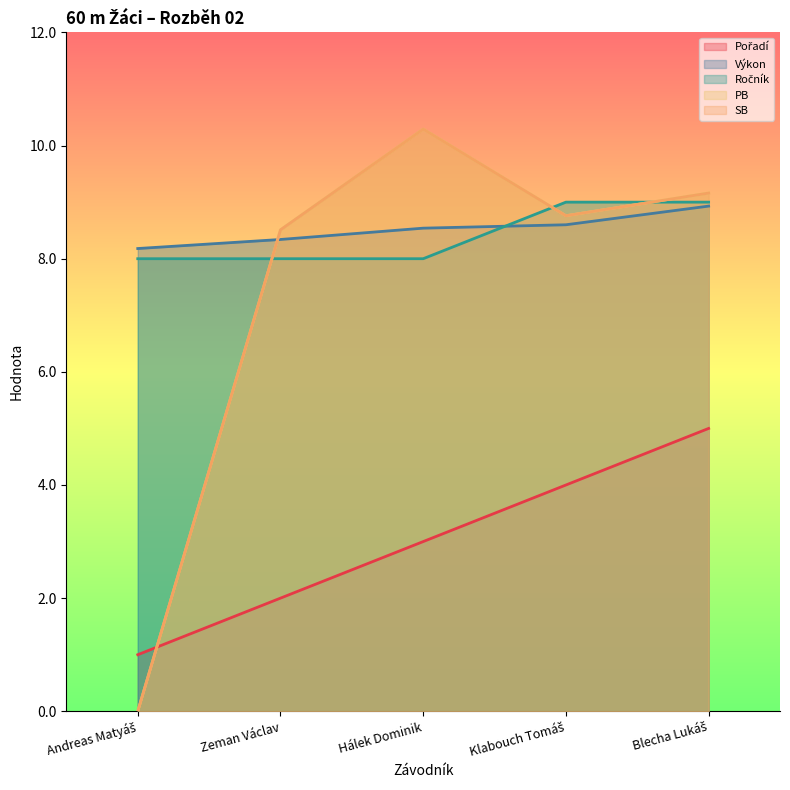

List the series in order of their peak value, highest first.

PB, SB, Ročník, Výkon, Pořadí